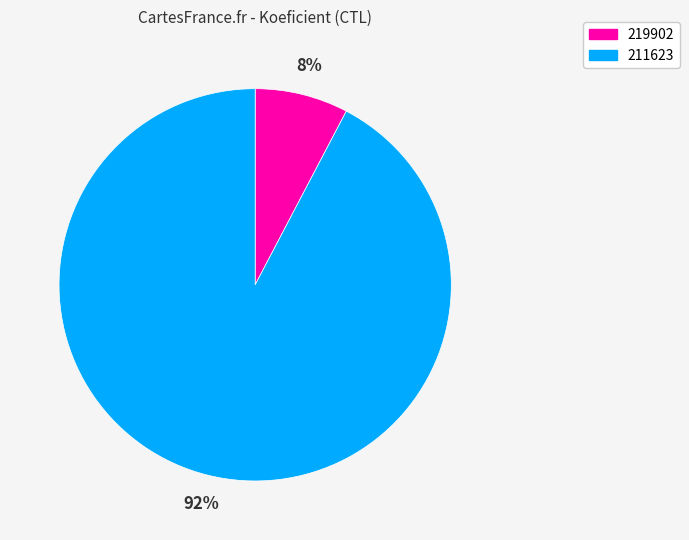

Is there any slice that represents more than half of the pie?

Yes